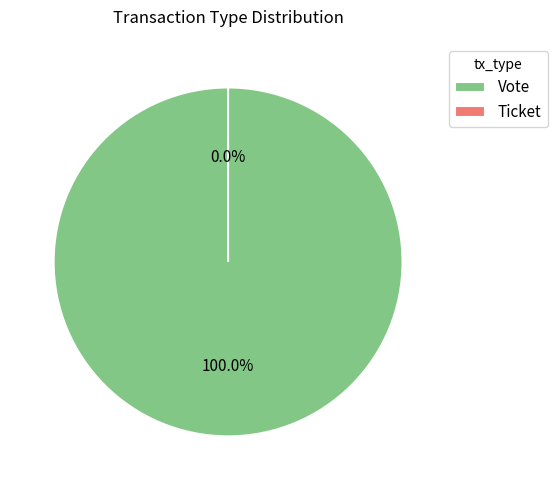

Which slice is the smallest?

Ticket